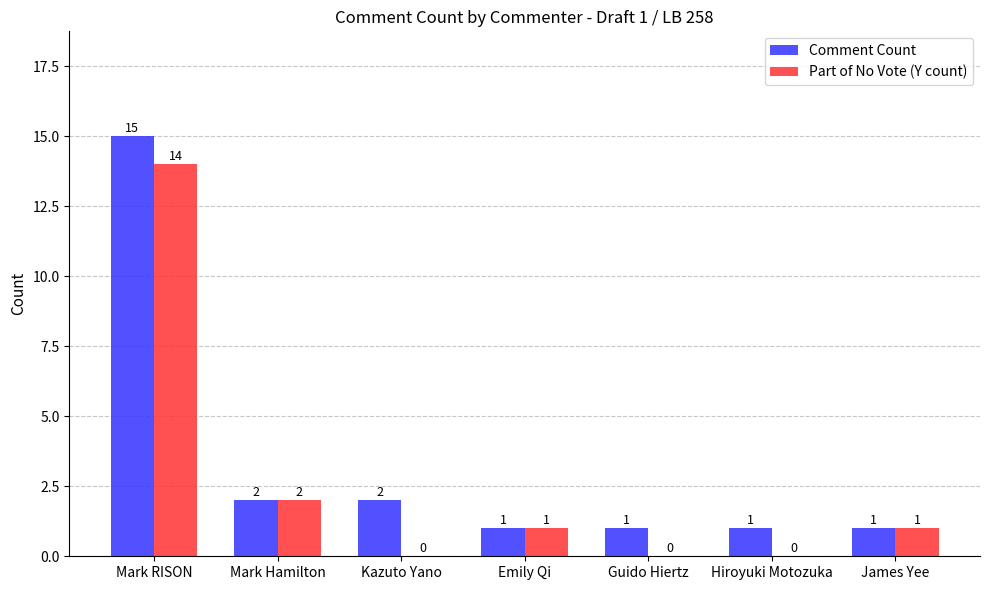

The Part of No Vote (Y count) series shows 2 at Emily Qi. True or false?

False